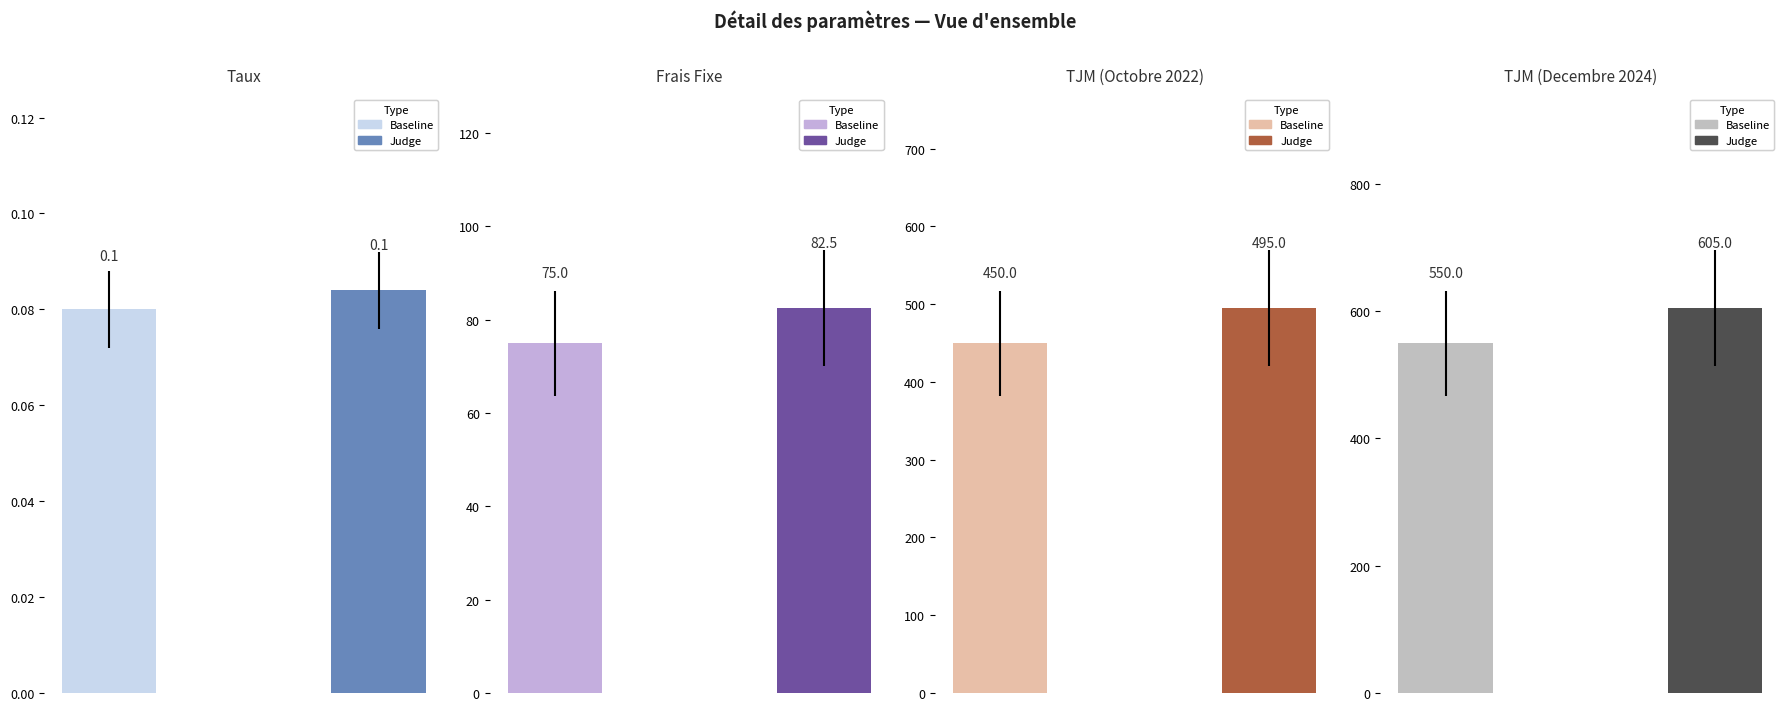

What is the ratio of the value at TJM (Decembre 2024) to the value at TJM (Octobre 2022)?

1.2